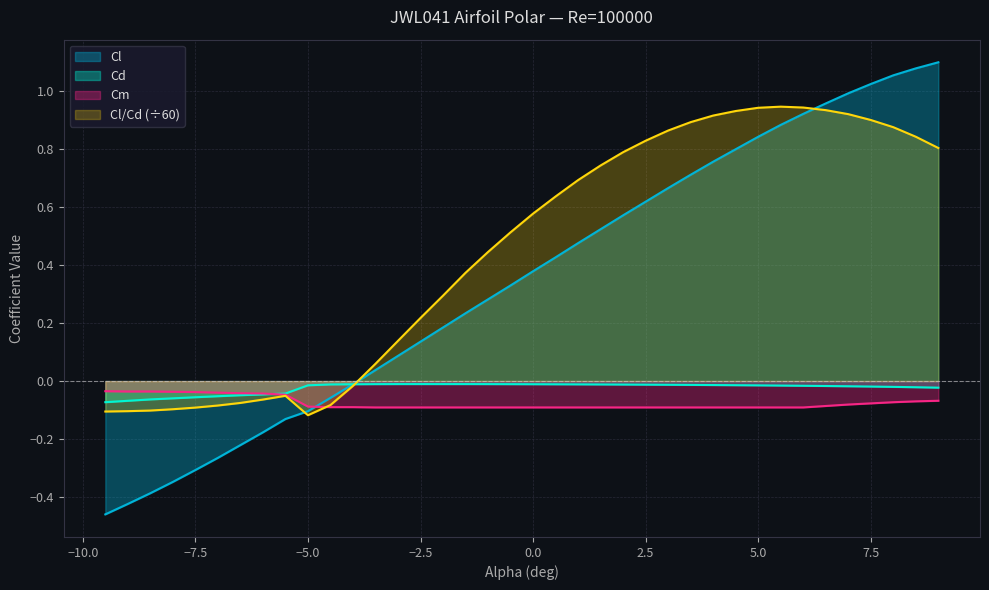

Which series changed the most between -6.5 and 2.5?

Cl/Cd